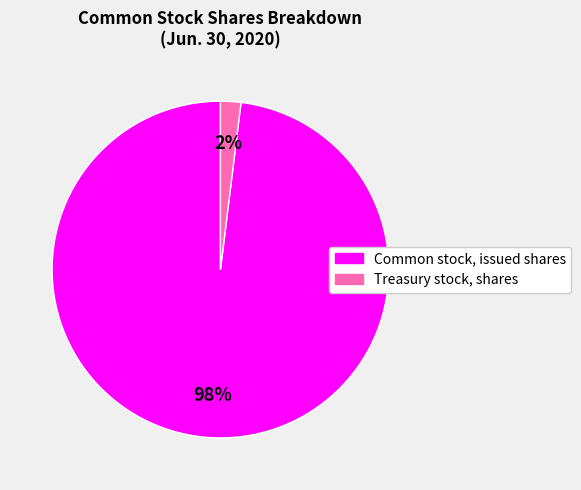

Is there any slice that represents more than half of the pie?

Yes